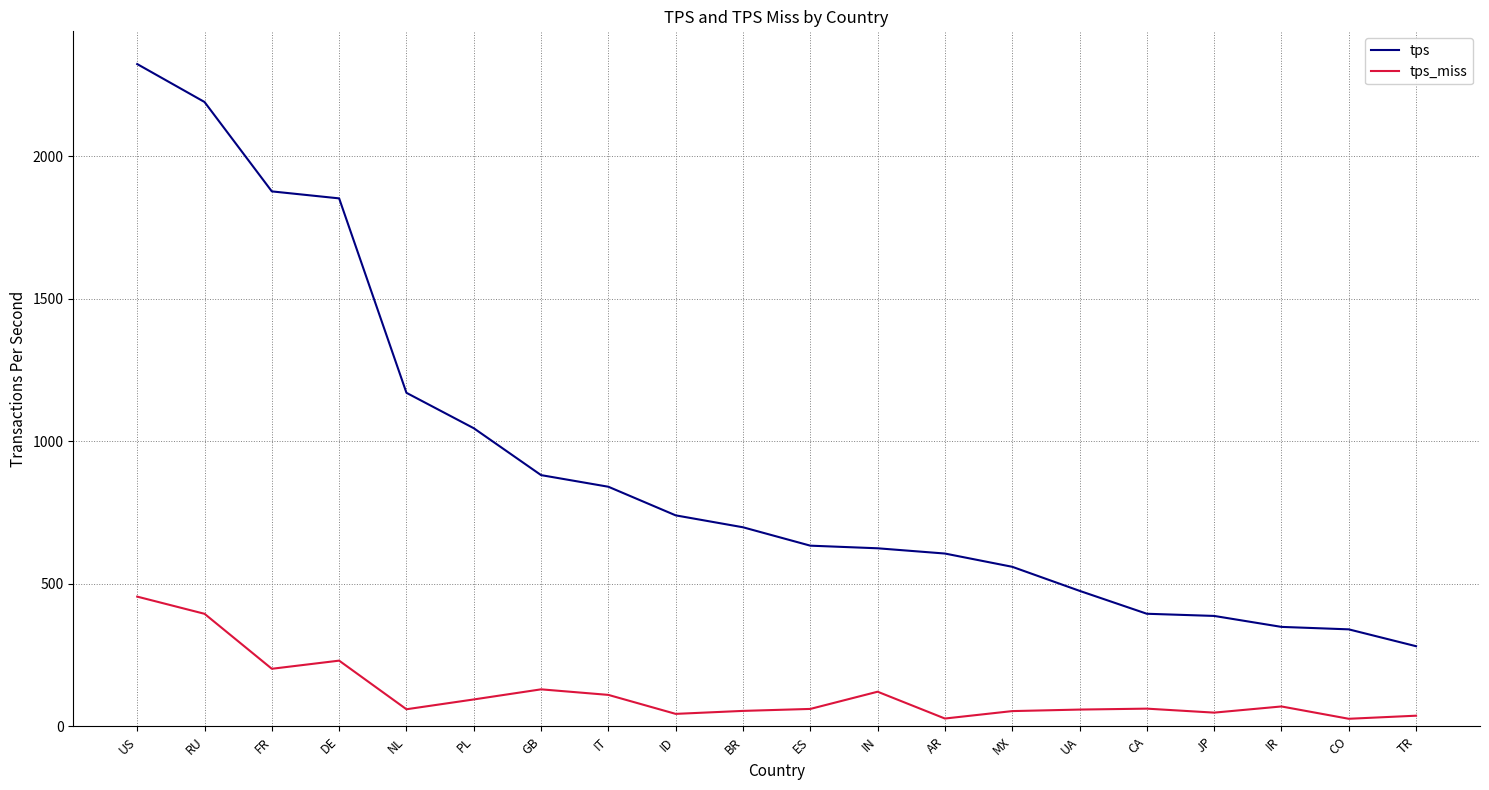

List the series in order of their peak value, highest first.

tps, tps_miss